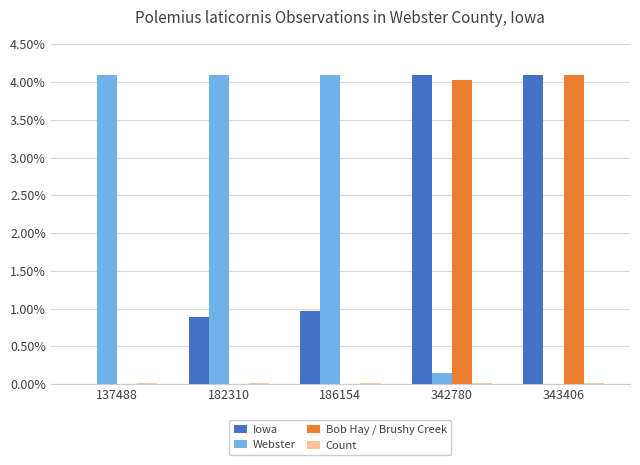

Is it true that Bob Hay / Brushy Creek equals 2.8 at 137488?

False